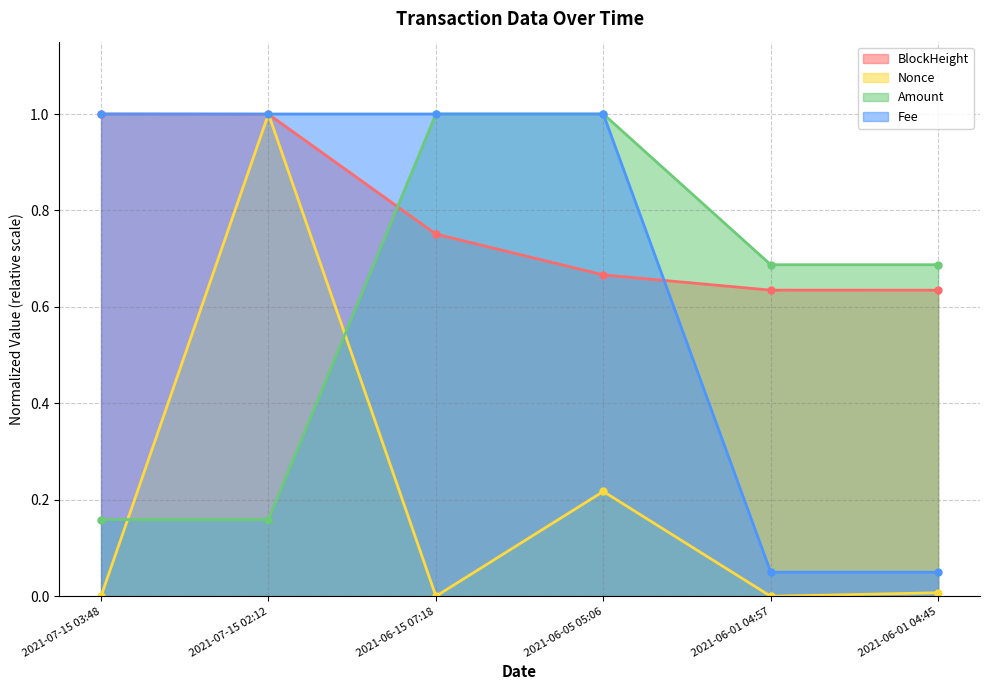

The value of Nonce at 2021-06-01 04:57 is 0.0. True or false?

True